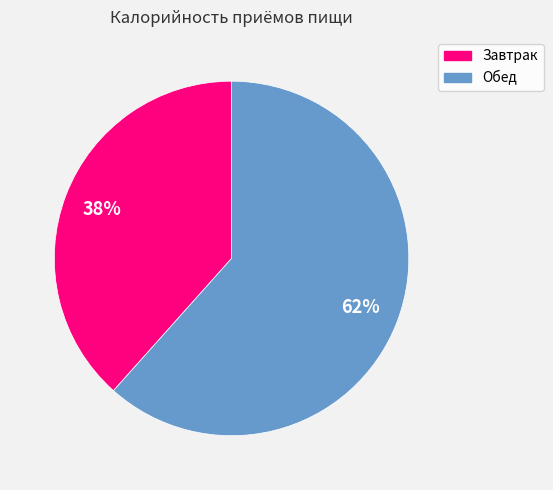

To the nearest percent, what is the combined percentage of Обед and Завтрак?

100%